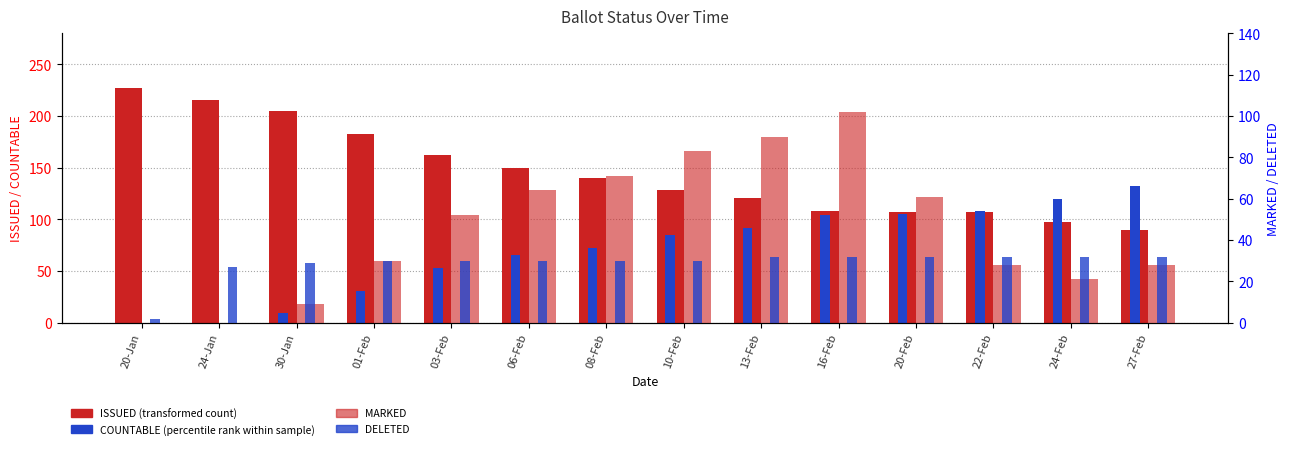

What is the label of the 4th bar from the left?

01-Feb